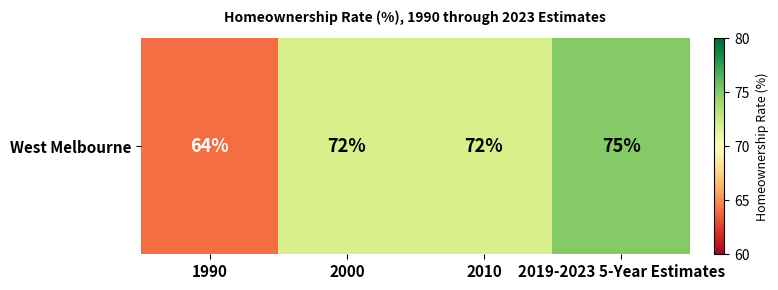

What is the maximum value shown in the chart?

75